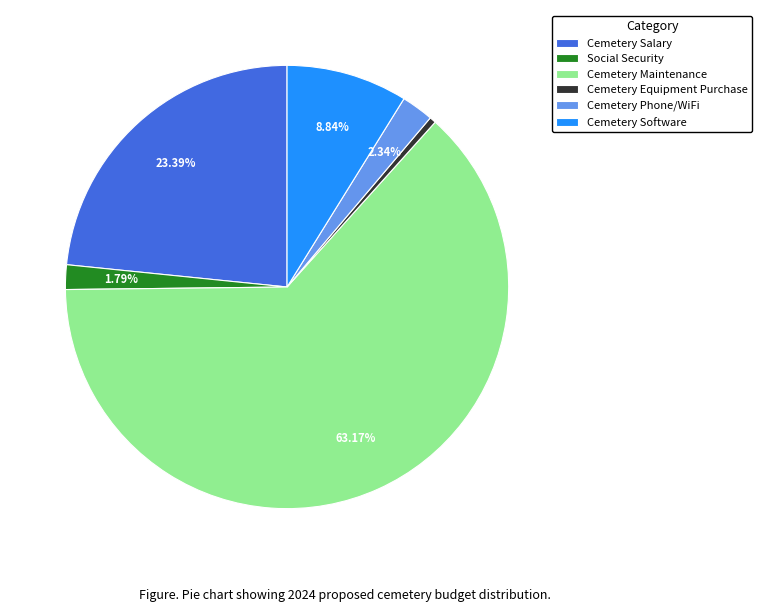

Approximately how many times larger is the value at Cemetery Phone/WiFi compared to Cemetery Equipment Purchase?

5.0